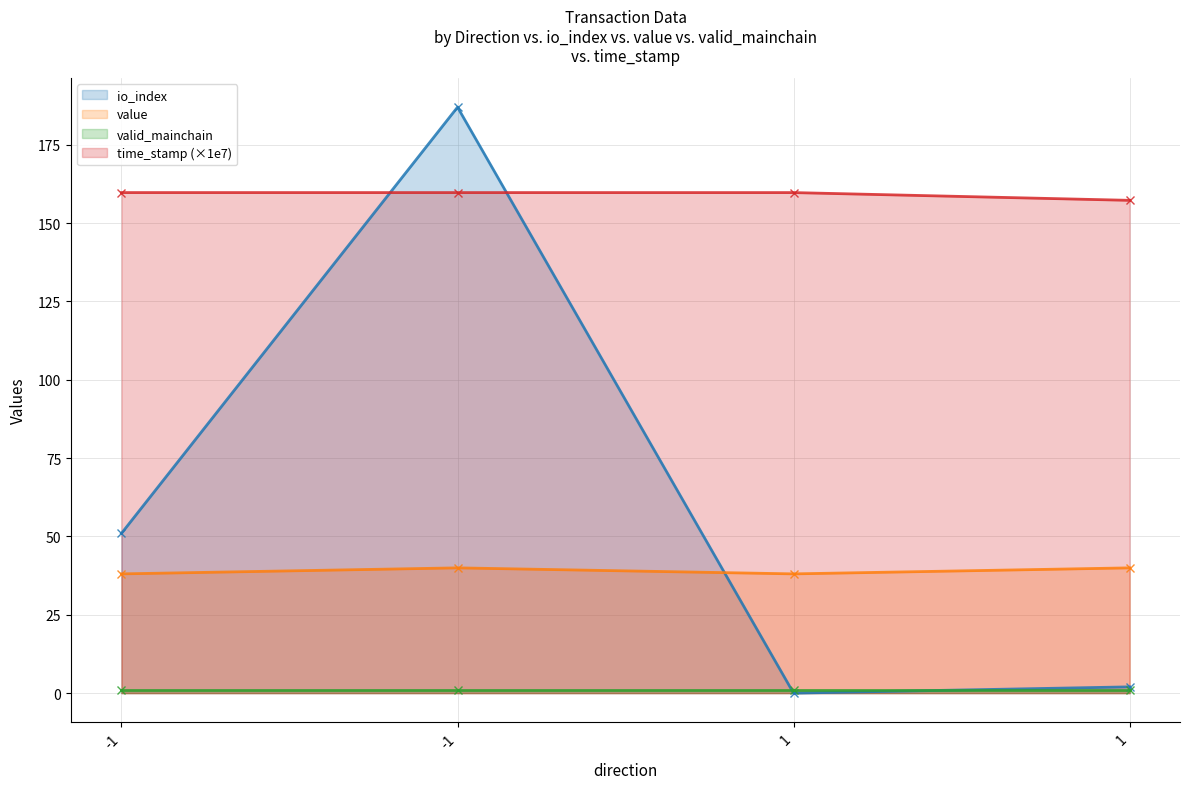

At how many categories does at least one series exceed 120?

4